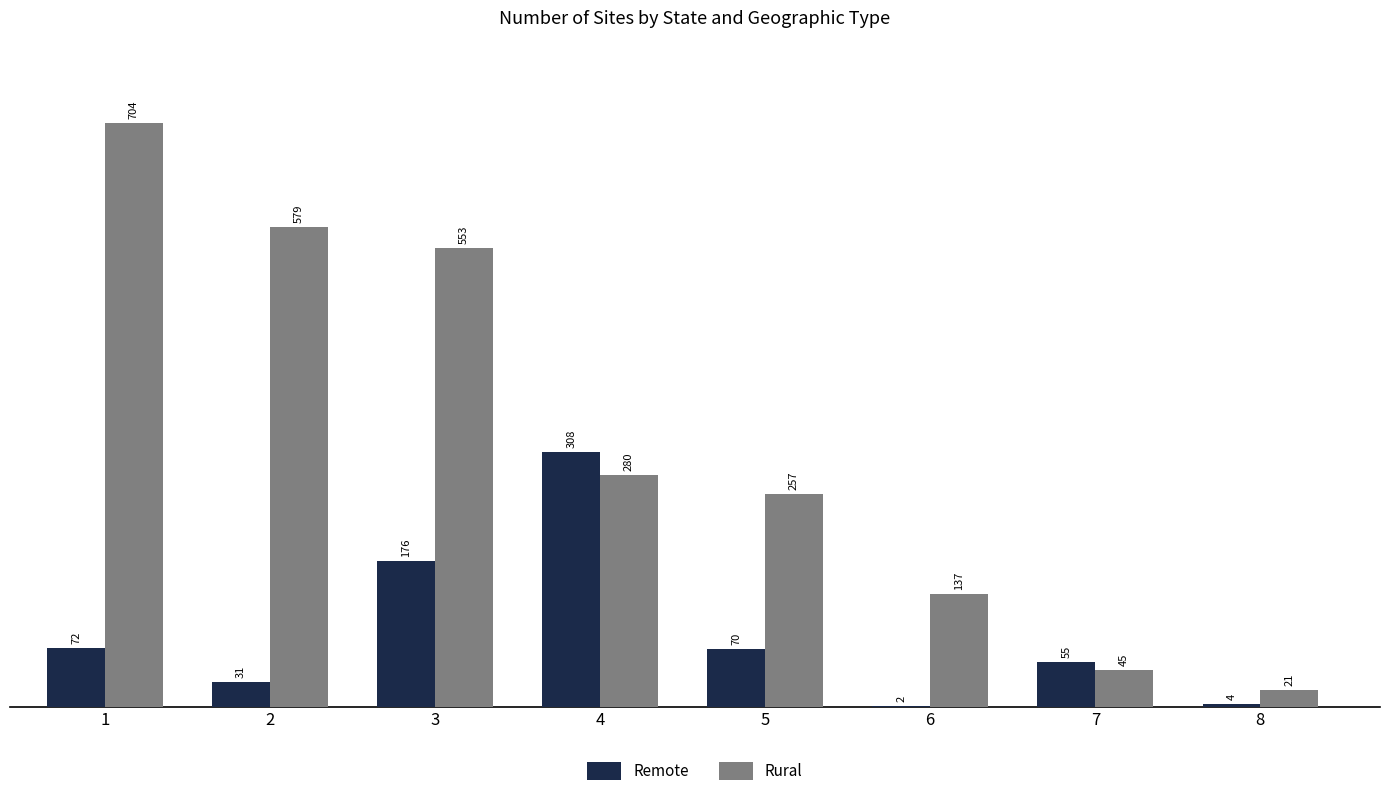

What is the approximate value of Remote at 5?

70